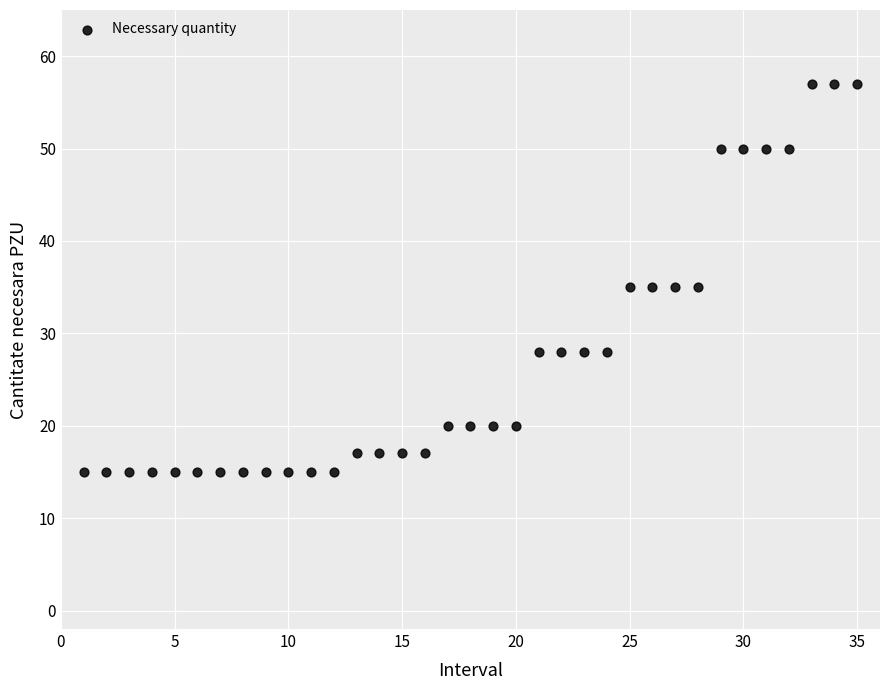

What is the range of Y values (max minus min)?

42